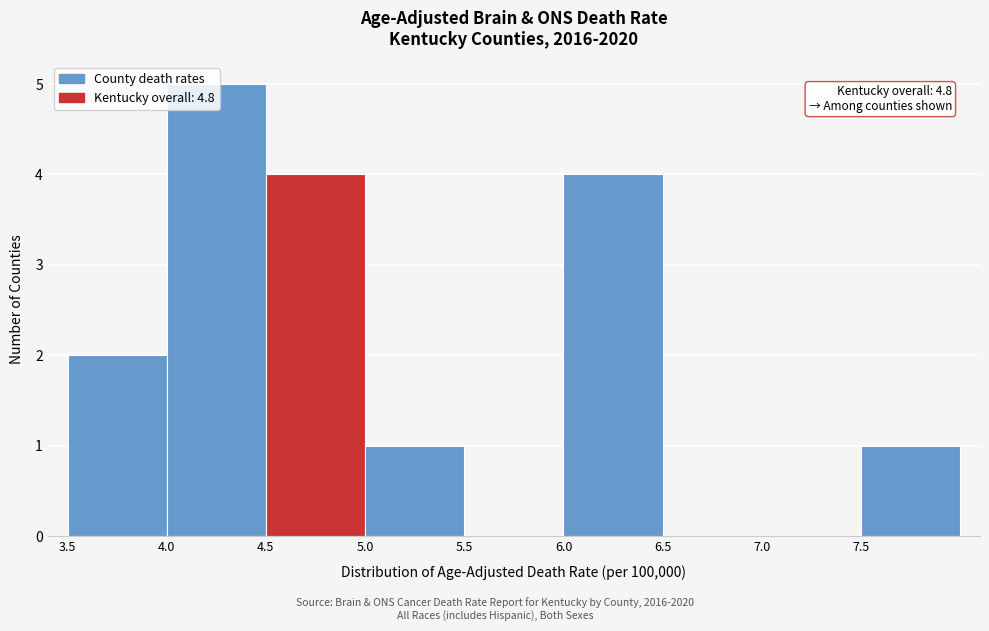

Over which range of the x-axis is the bar tallest?

4.0 to 4.5